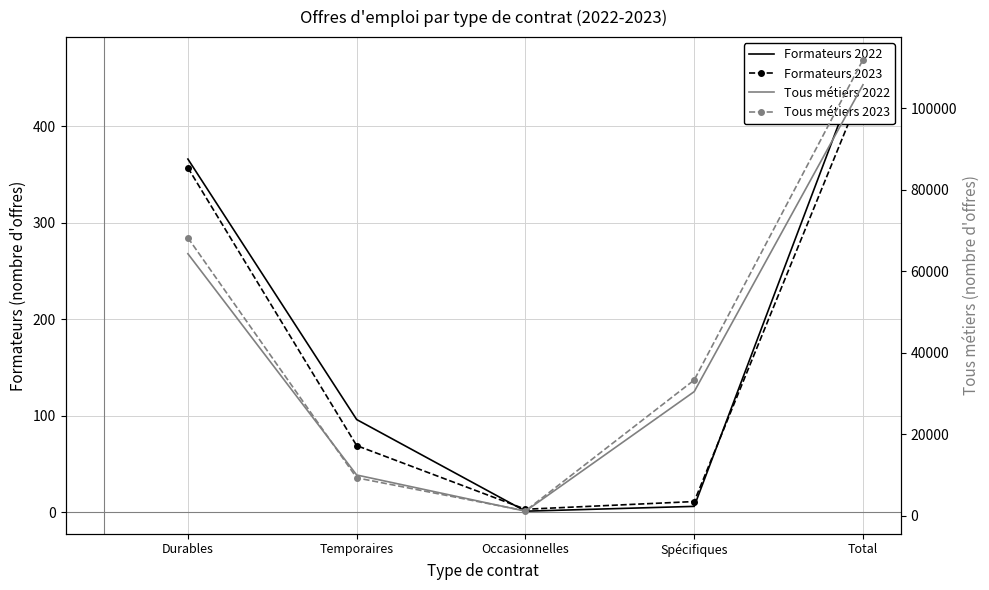

What is the difference between the second highest and second lowest values in the Tous métiers 2023 series?

58959